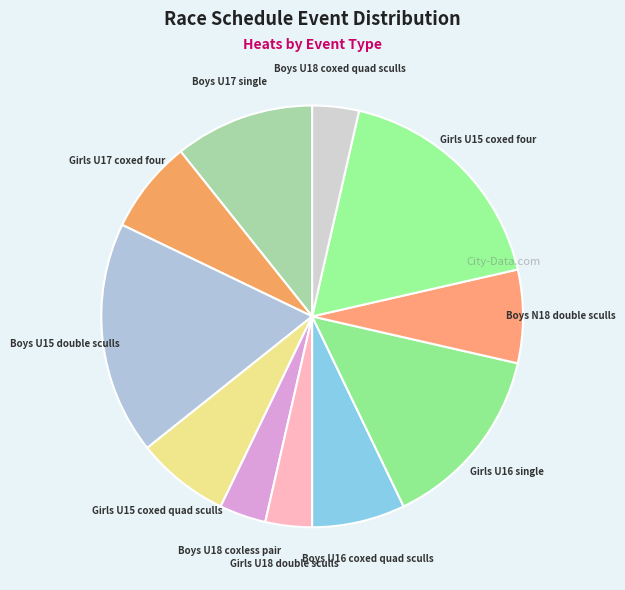

Is it true that Boys U16 coxed quad sculls is 13% of the pie?

False